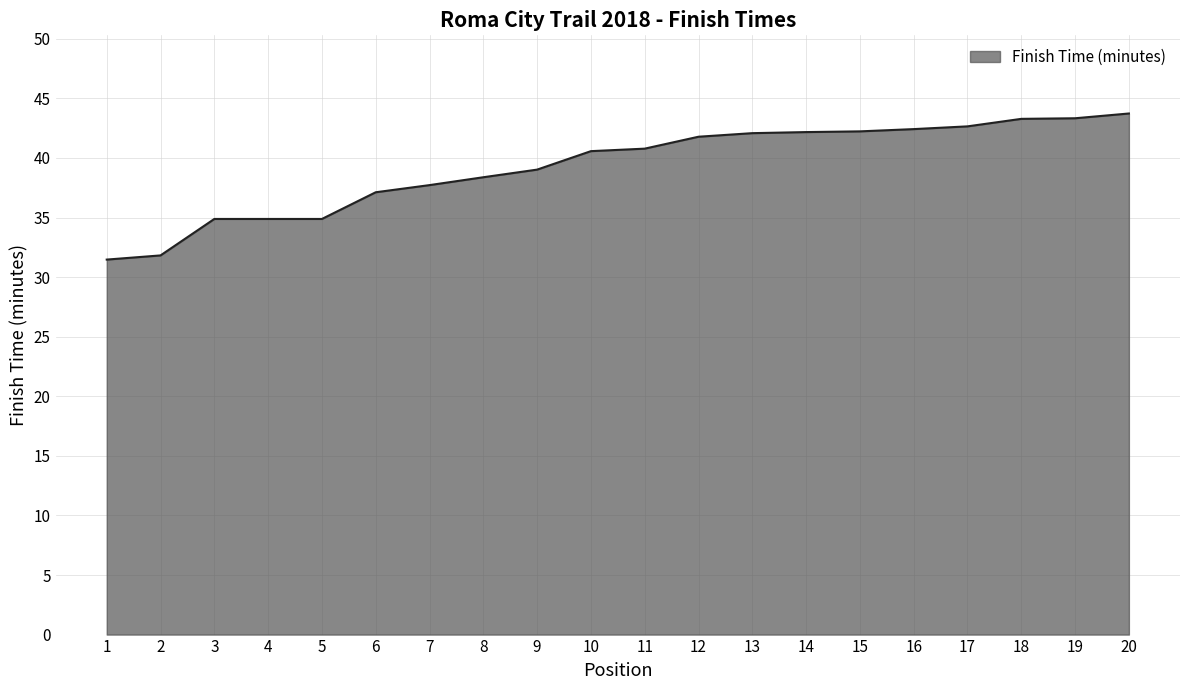

At which label does the data first exceed 40?

10